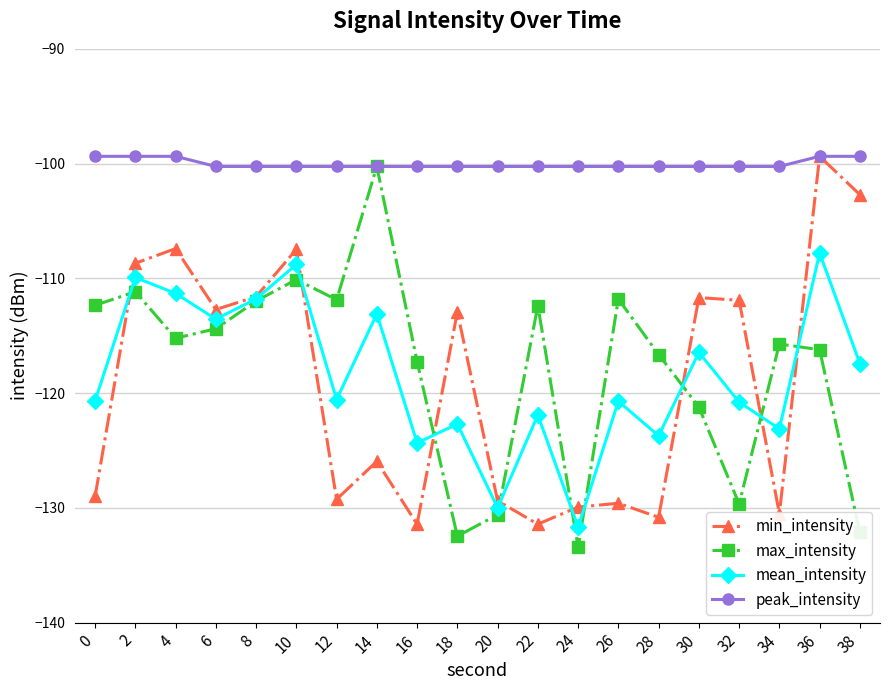

What is the value of the mean_intensity point at the 14th from the left?

-120.7